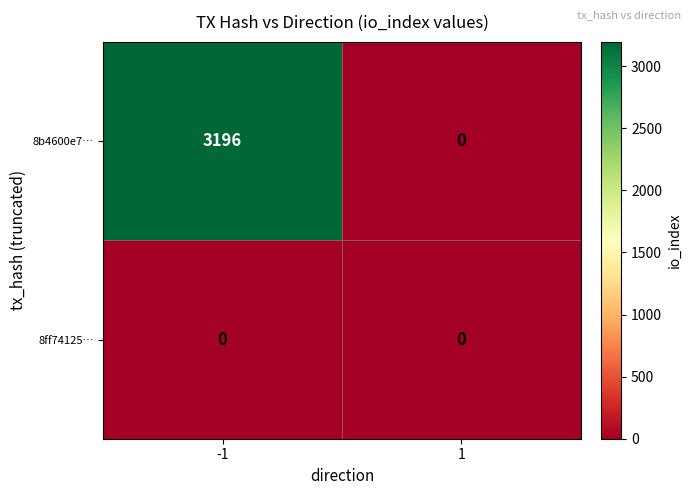

Reading right to left, what are all the values shown in this chart?

8b4600e7…: 1=0	-1=3196
8ff74125…: 1=0	-1=0